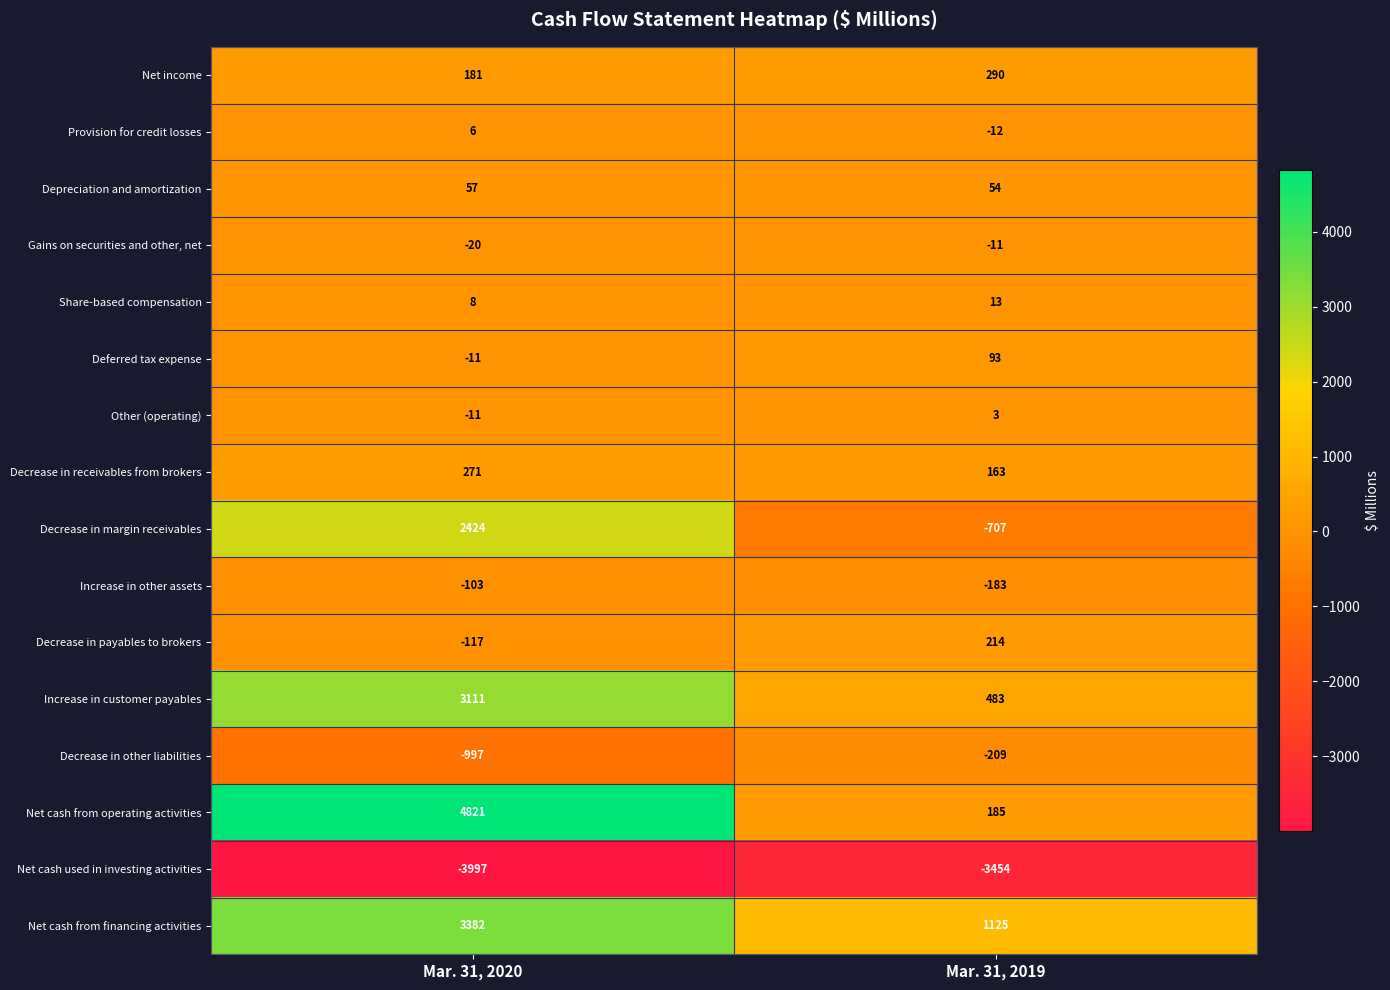

Which series has the largest total across all categories?

Net cash from operating activities